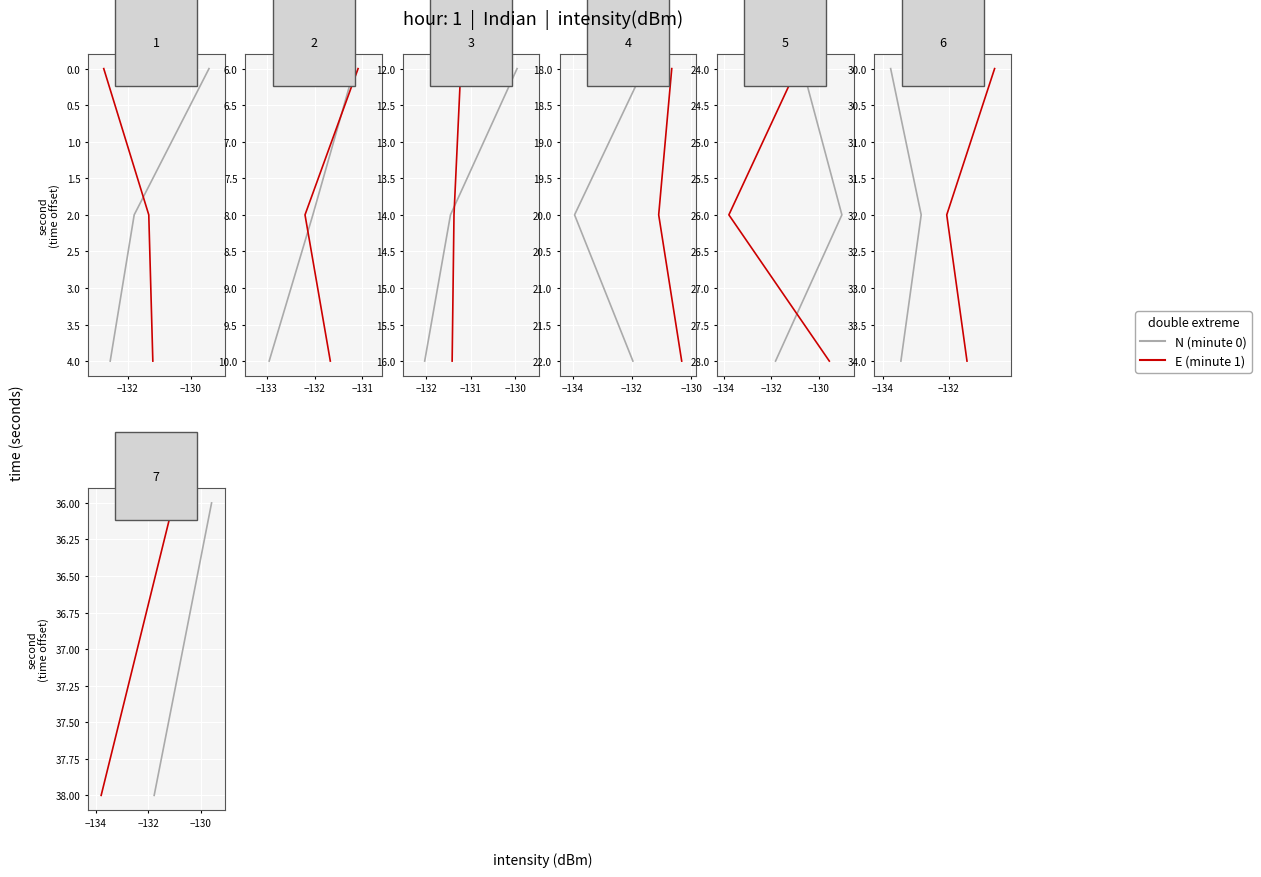

Which series has the widest spread of values?

N